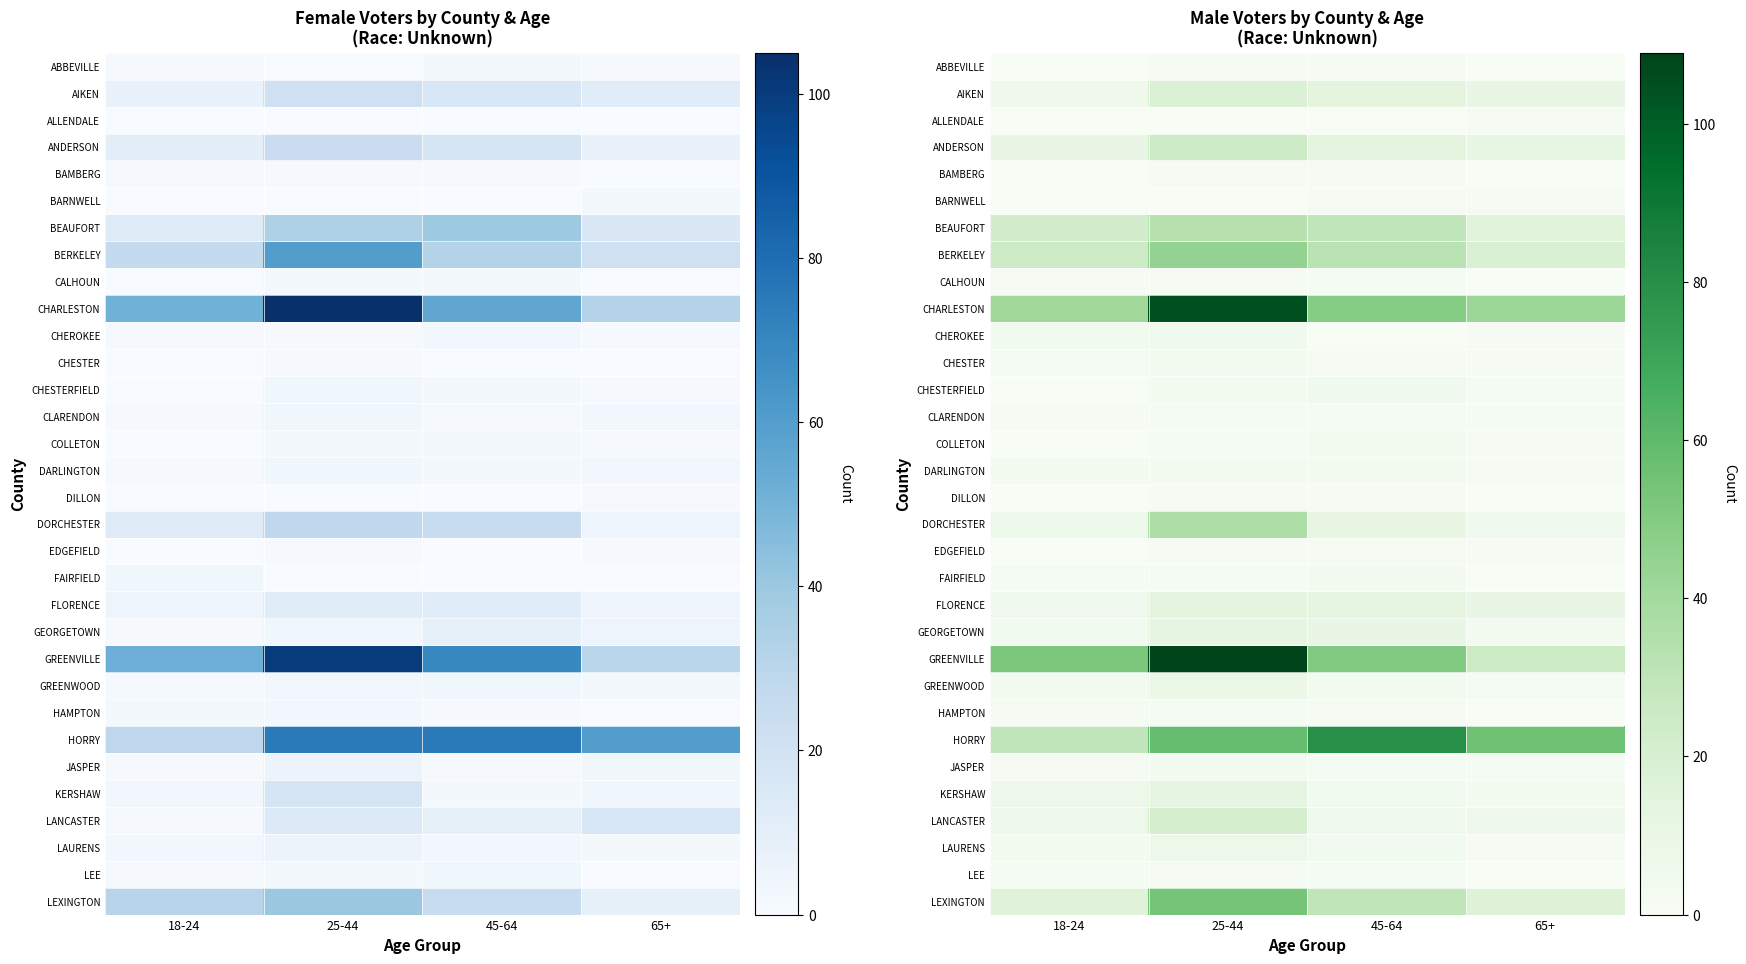

Is it true that BERKELEY equals 25 at 18-24?

True